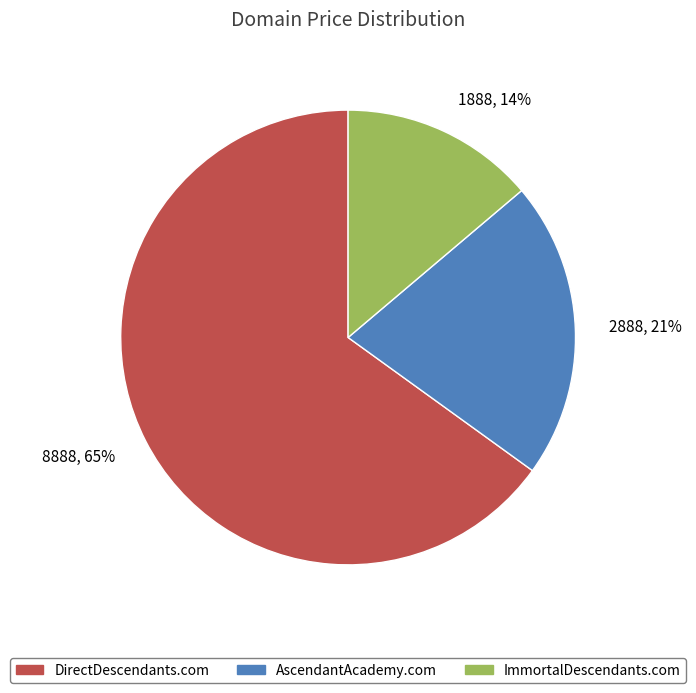

How many segments does this pie chart have?

3